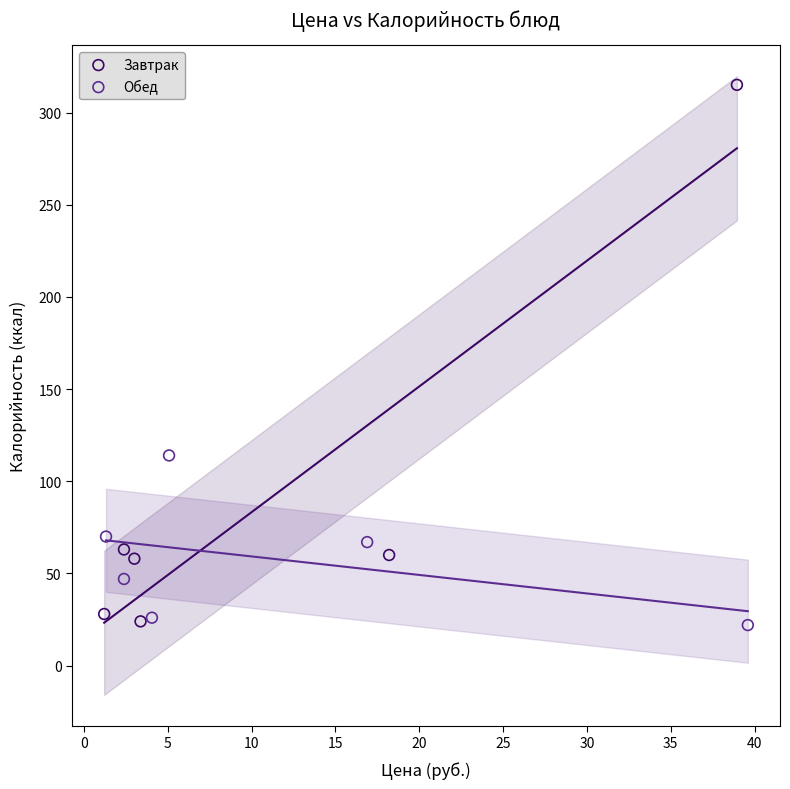

Which series has the largest Y range (max minus min)?

Завтрак